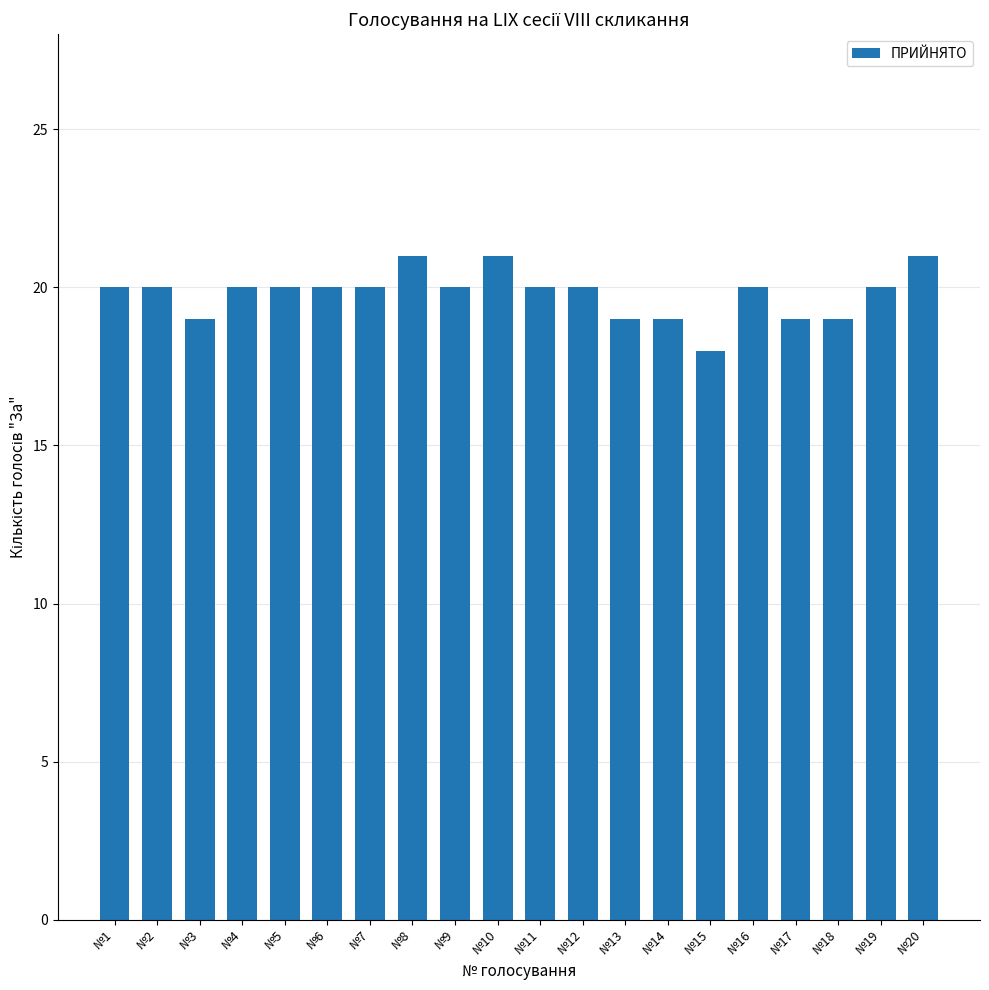

What is the difference between the values at №10 and №4?

1